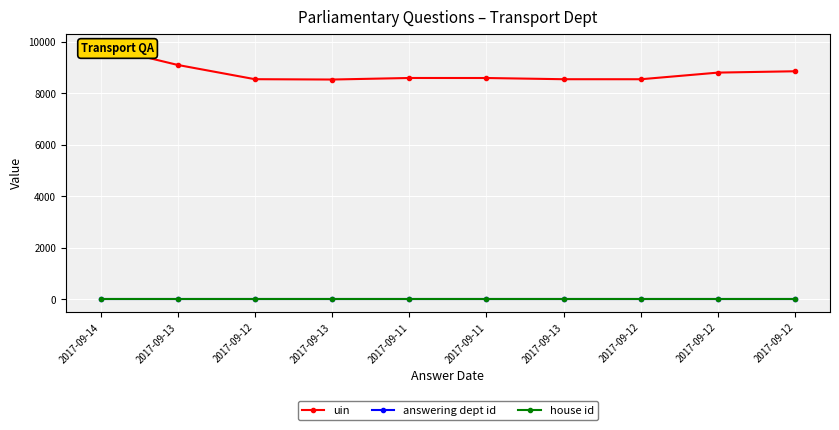

How many lines are shown in the chart?

3